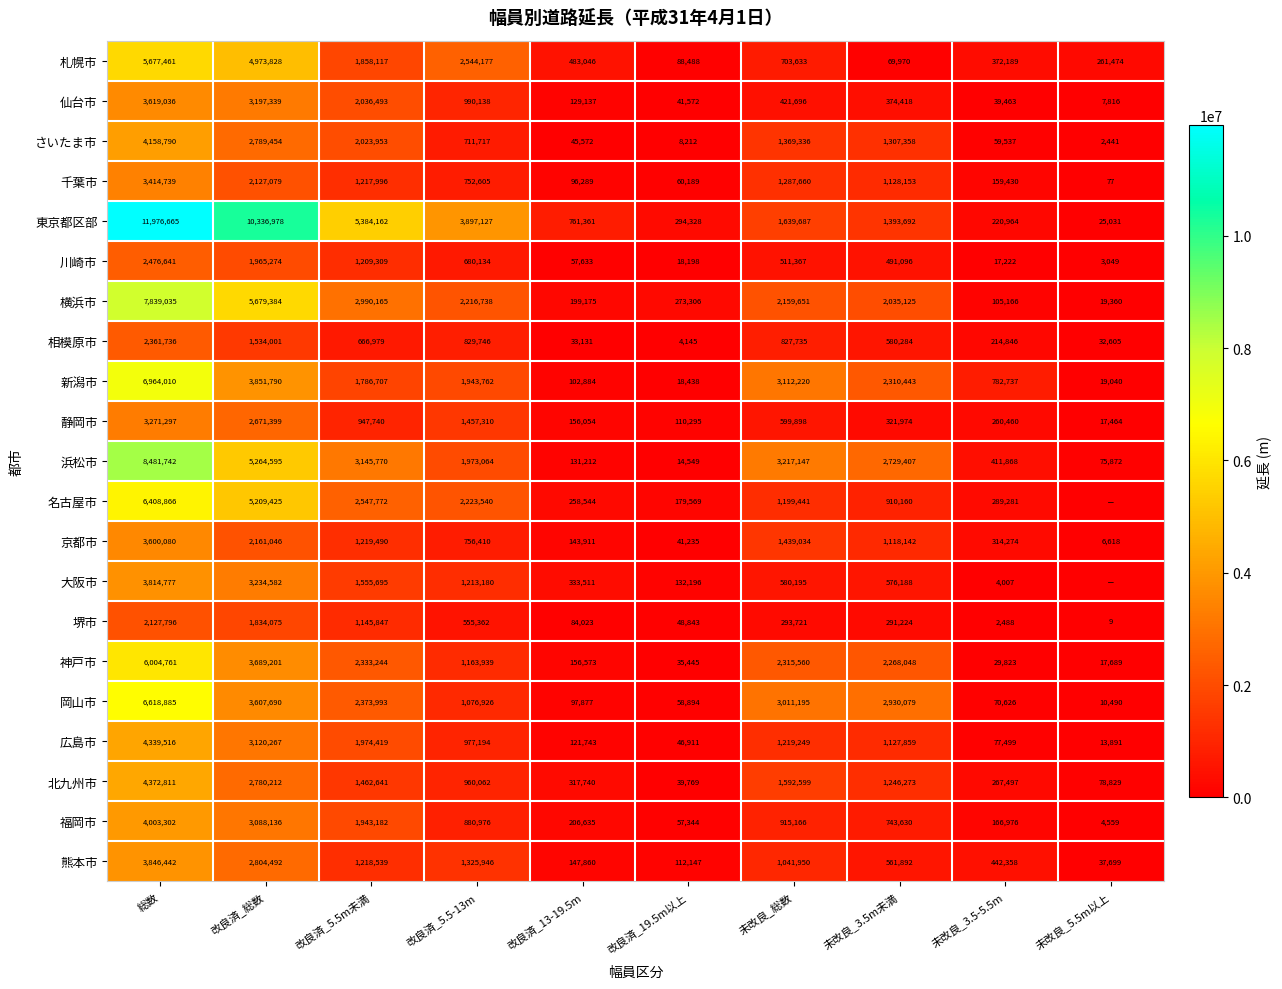

Where is 浜松市 nearest to the value 4248145?

改良済_総数